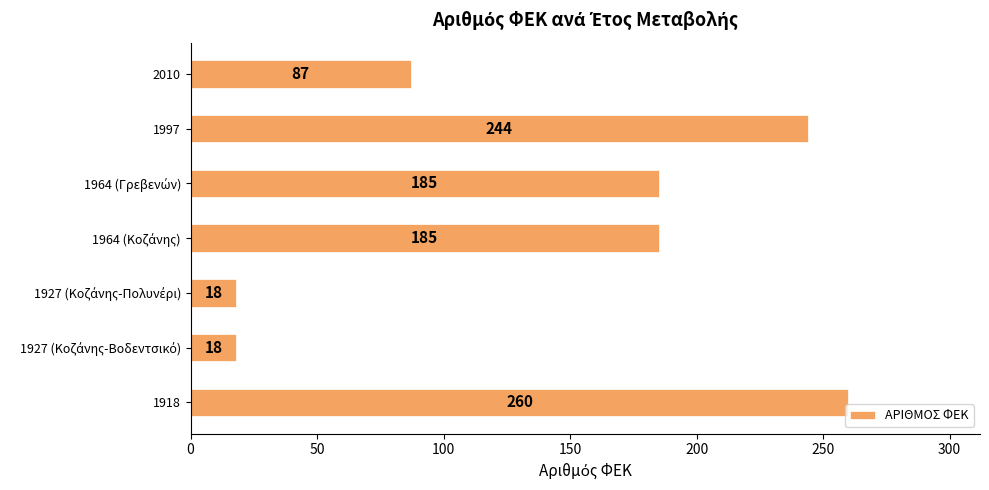

The value at 1997 is 244. True or false?

True